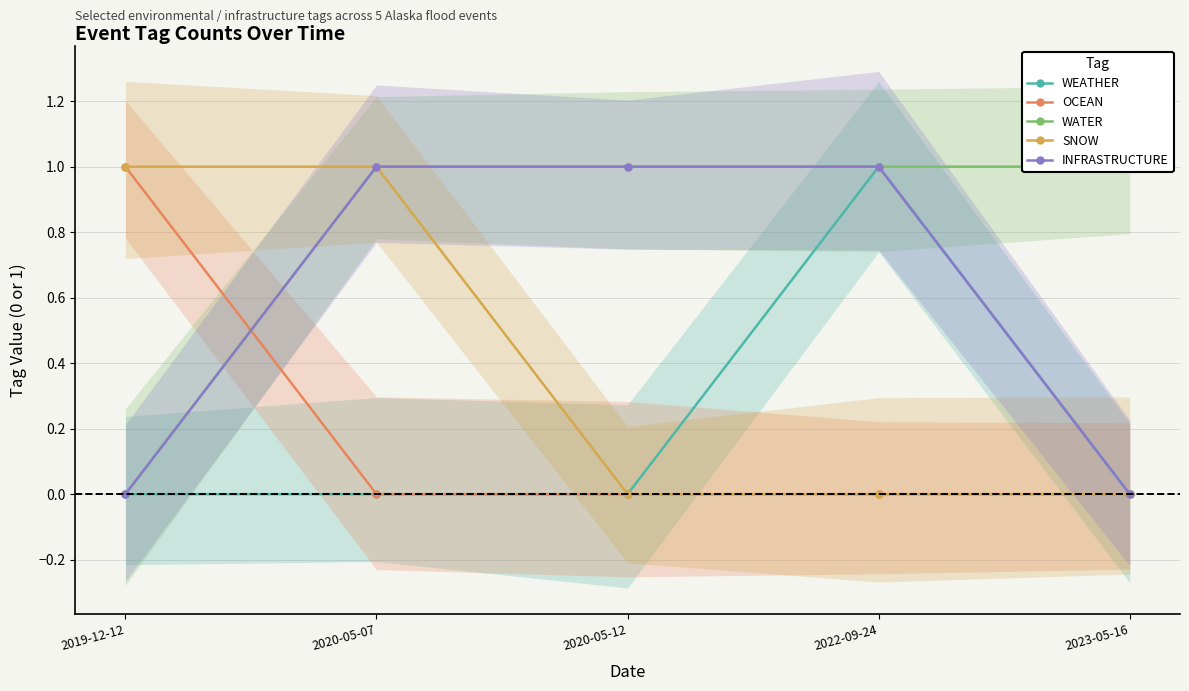

Which series has the largest range (max minus min)?

WEATHER